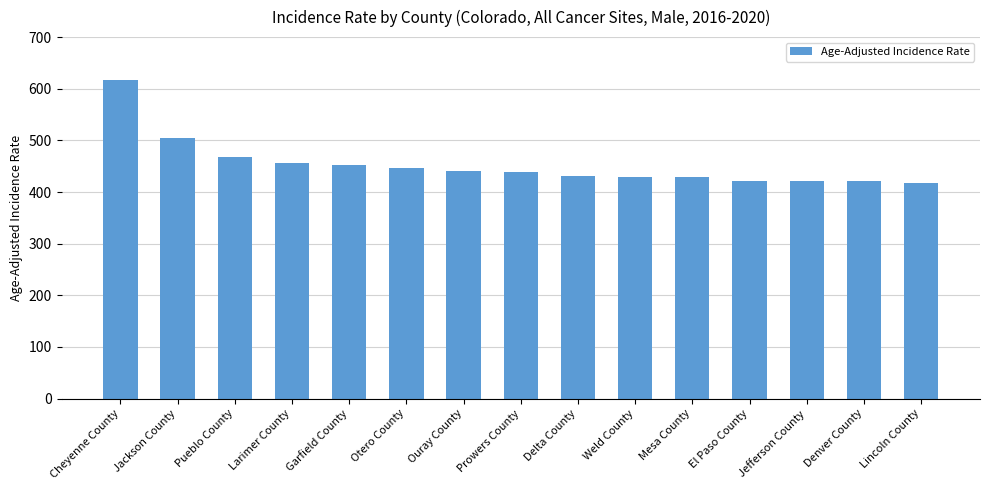

What is the change in value from Jackson County to El Paso County?

-82.5